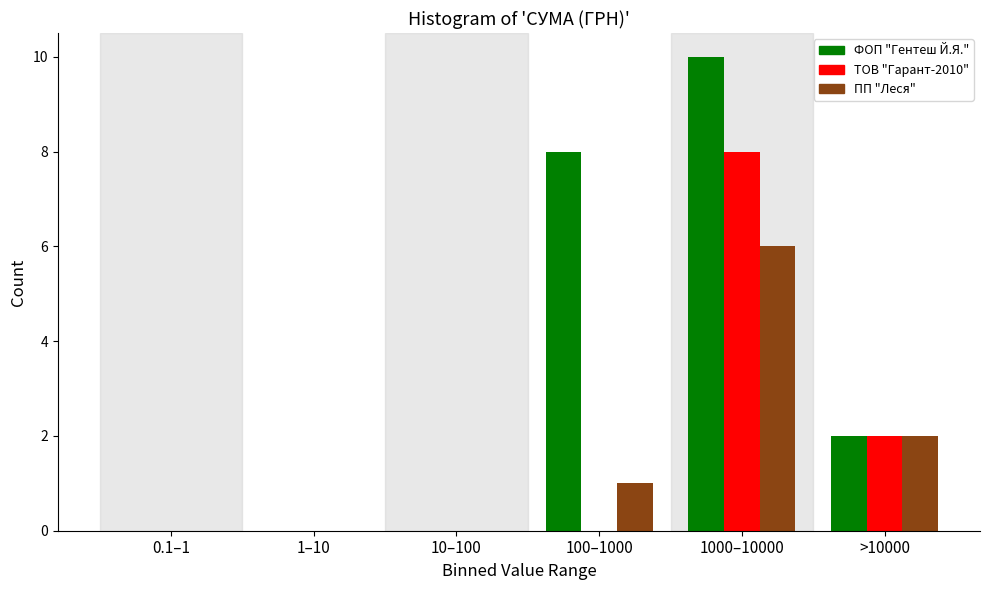

Reading left to right, list all the values displayed in this chart.

ФОП "Гентеш Й.Я.": 0.1–1=0	1–10=0	10–100=0	100–1000=8	1000–10000=10	>10000=2
ТОВ "Гарант-2010": 0.1–1=0	1–10=0	10–100=0	100–1000=0	1000–10000=8	>10000=2
ПП "Леся": 0.1–1=0	1–10=0	10–100=0	100–1000=1	1000–10000=6	>10000=2